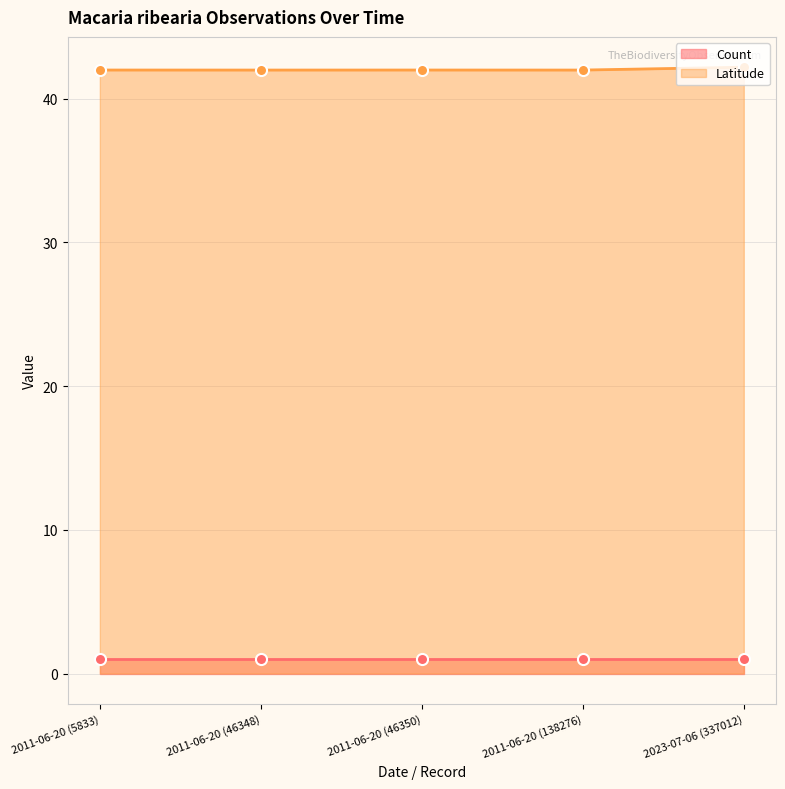

What is the maximum value for Latitude?

42.2